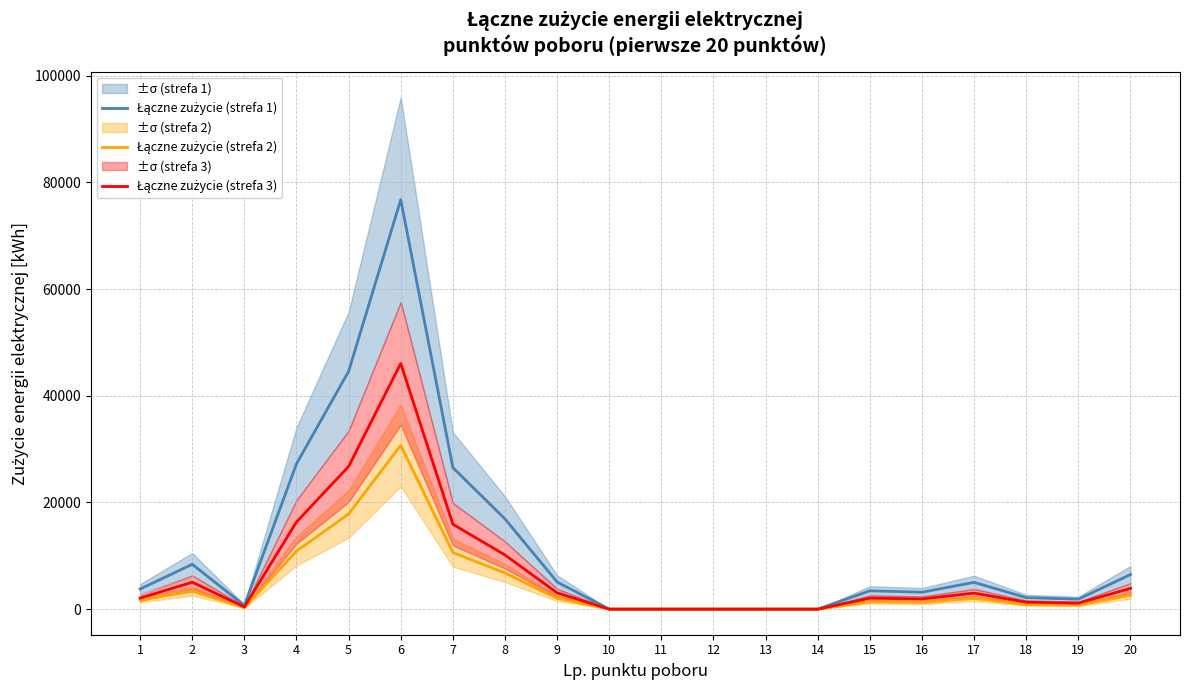

Is this an area chart (filled region under the line)?

No